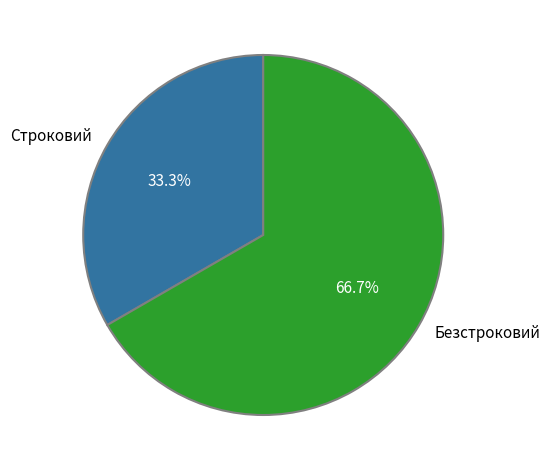

Do Безстроковий and Строковий together represent more than half of the pie?

Yes